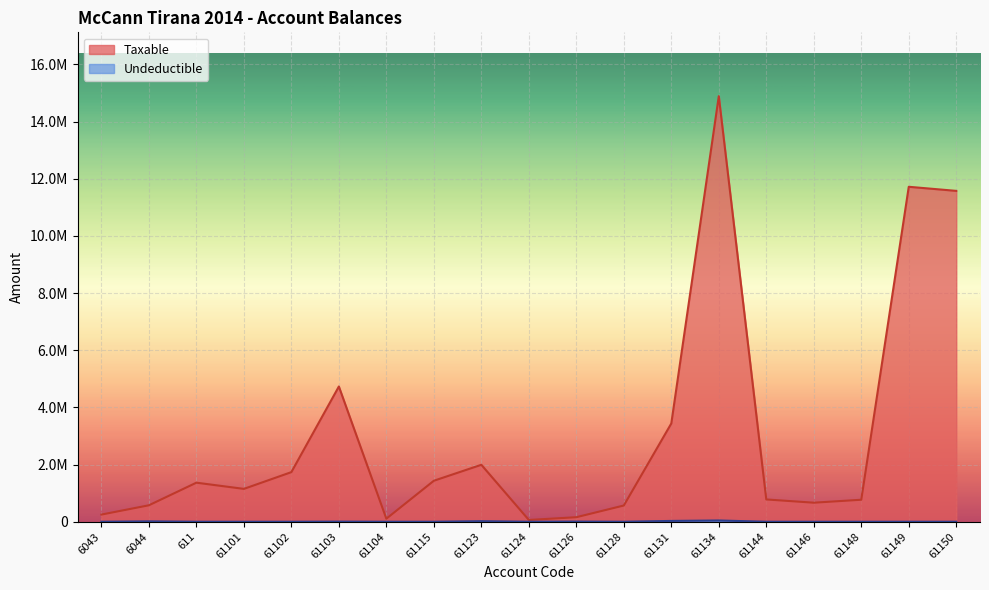

True or false: Undeductible and Taxable cross at least once.

False